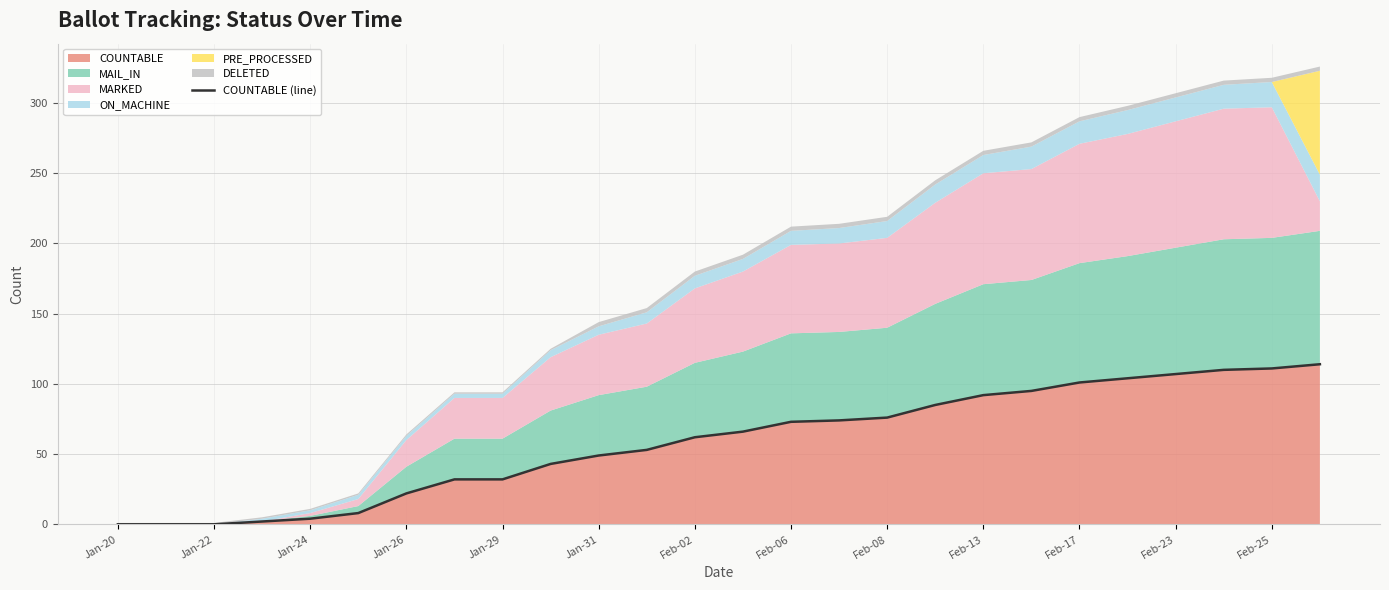

Count the number of values greater than 66.

12